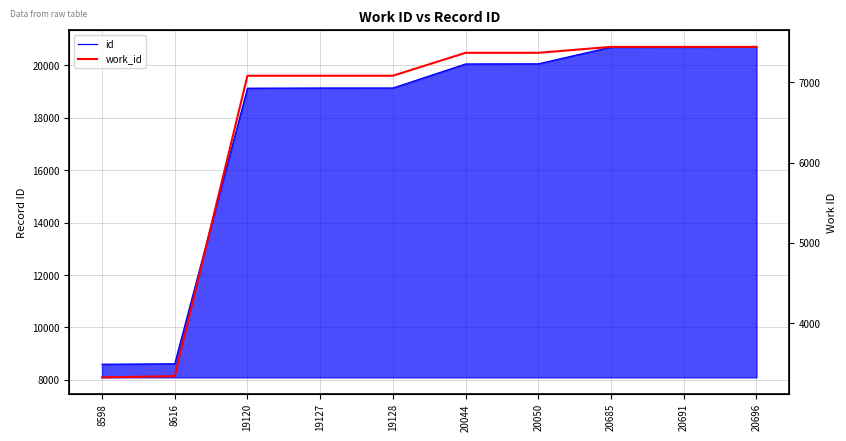

True or false: id has more than 0 interior local peaks.

False